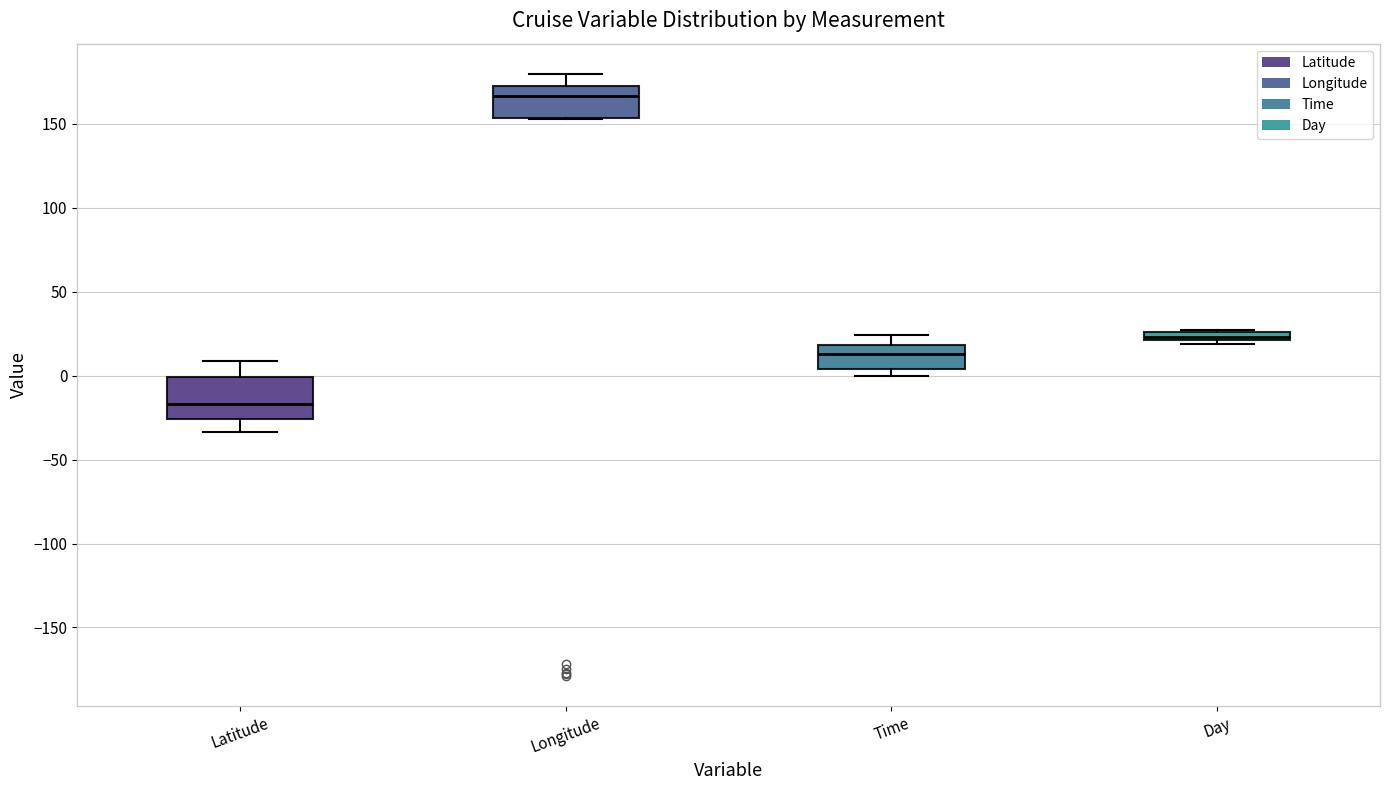

Which box is the tallest, from its lower edge to its upper edge?

Latitude